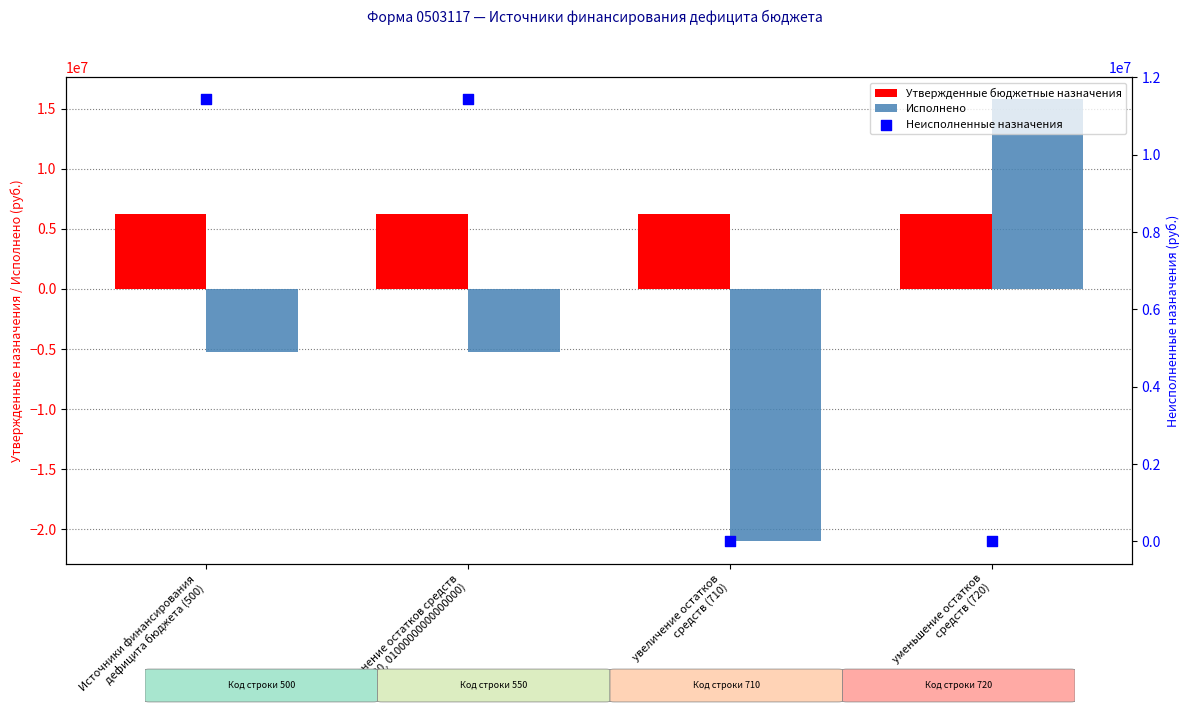

Which series reaches the minimum Y coordinate?

Исполнено